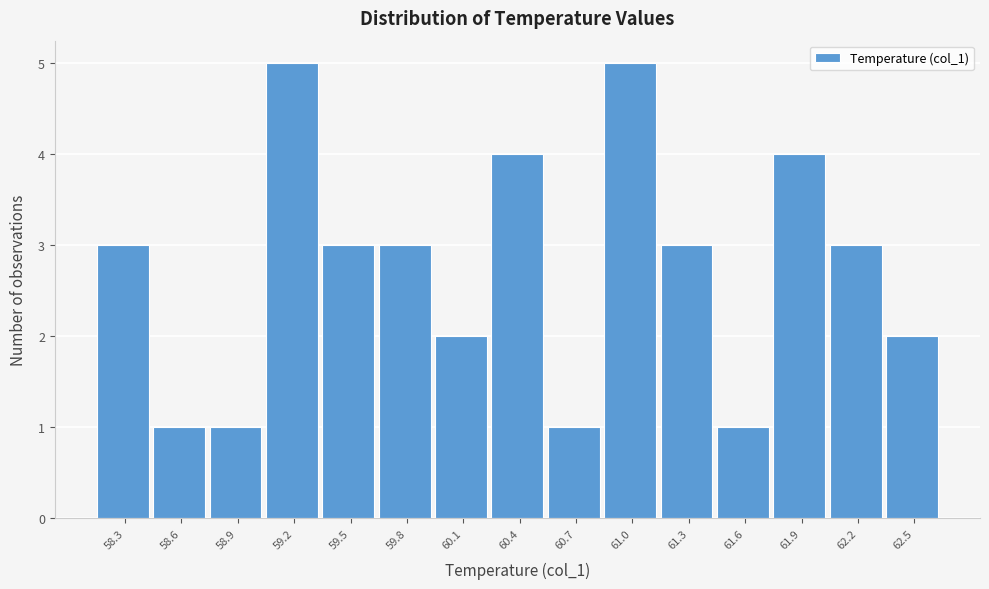

Reading left to right, extract all data points from this chart.

3	1	1	5	3	3	2	4	1	5	3	1	4	3	2